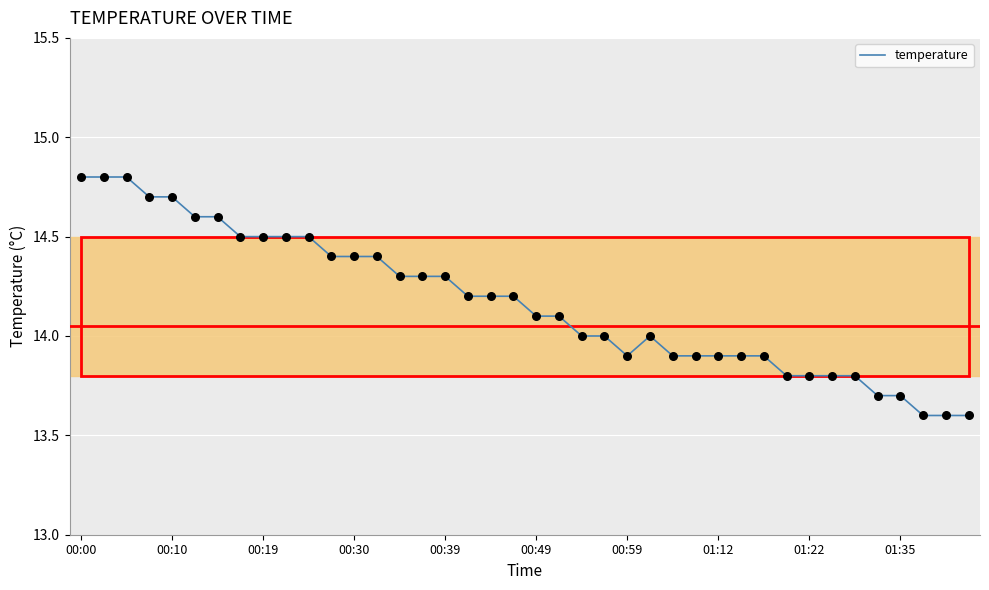

What is the maximum value shown in the chart?

14.8